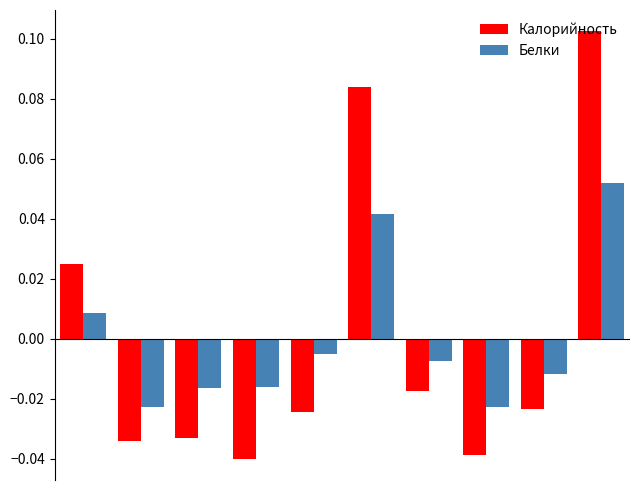

At how many categories does at least one series exceed 0?

3